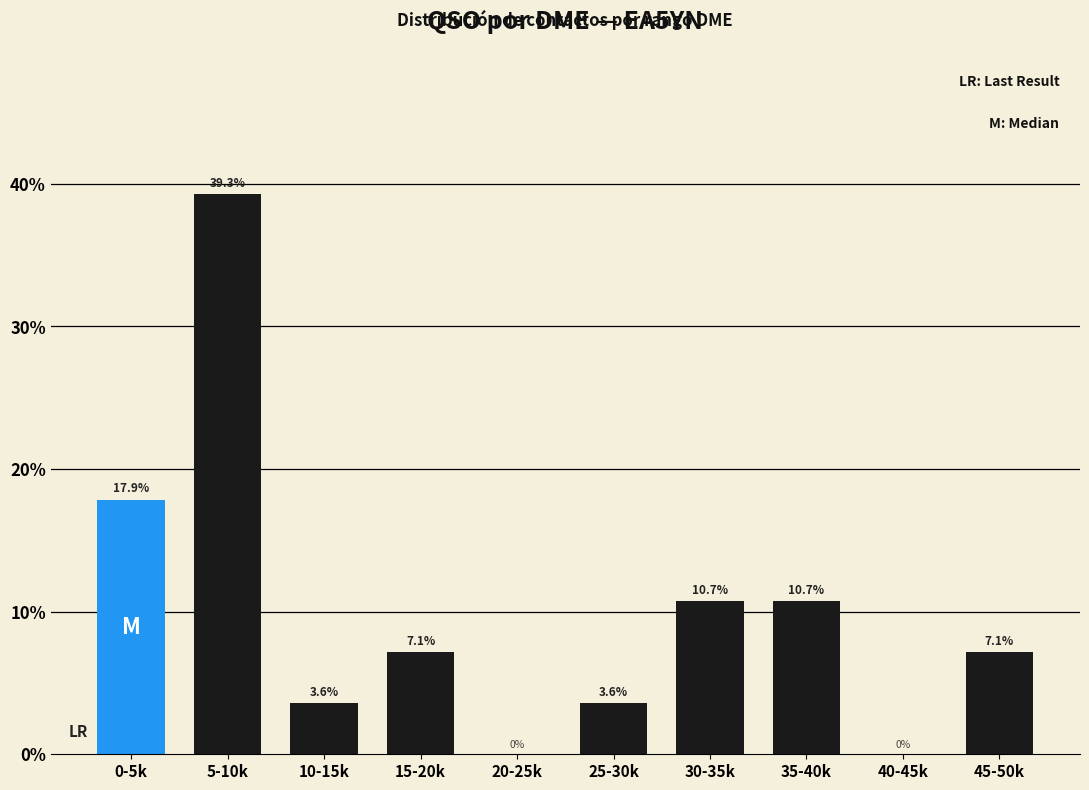

Reading left to right, transcribe all the data shown in this chart.

0-5k=17.9	5-10k=39.3	10-15k=3.6	15-20k=7.1	20-25k=0.0	25-30k=3.6	30-35k=10.7	35-40k=10.7	40-45k=0.0	45-50k=7.1